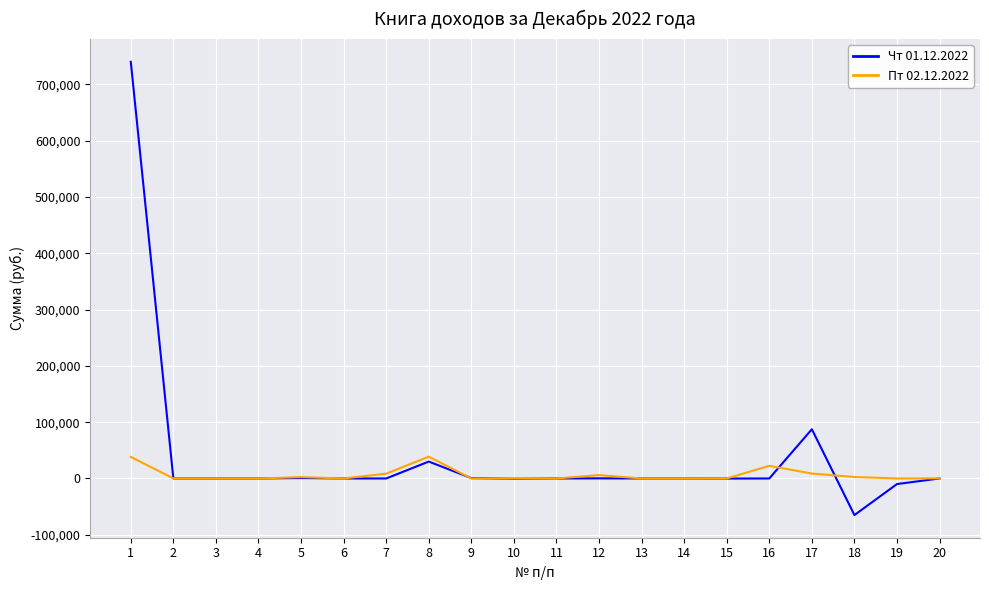

Which series has the largest range (max minus min)?

Чт 01.12.2022